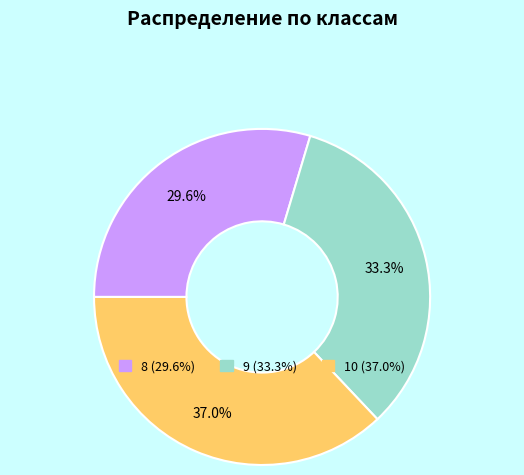

True or false: 9 accounts for 33% of the total.

True